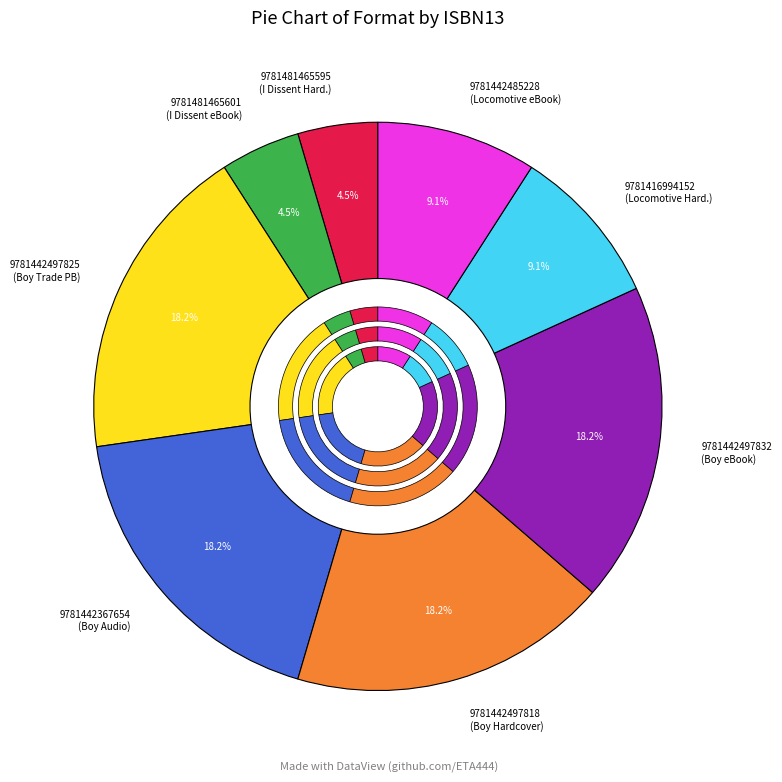

What percentage is NOT represented by 9781416994152?

90.9%